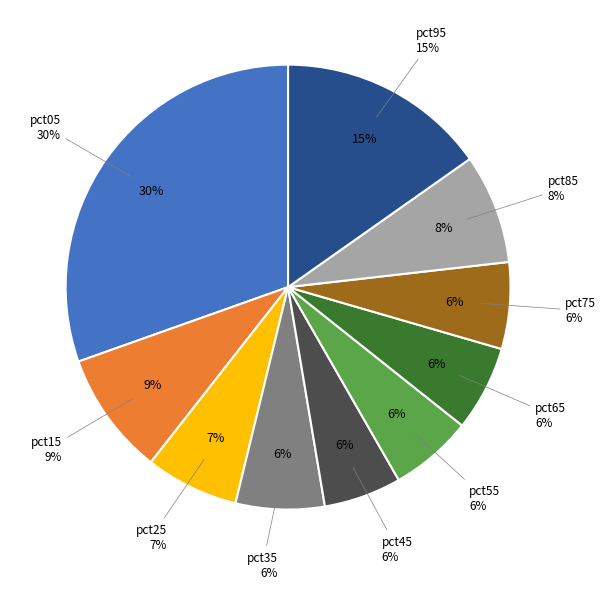

To the nearest percent, what portion does pct65 represent?

6%